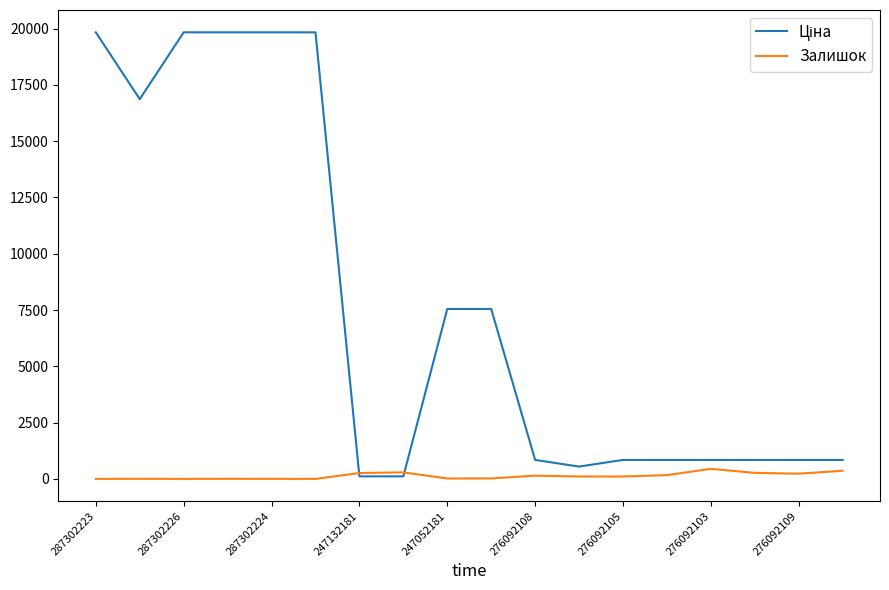

At how many categories does at least one series exceed 1831?

8